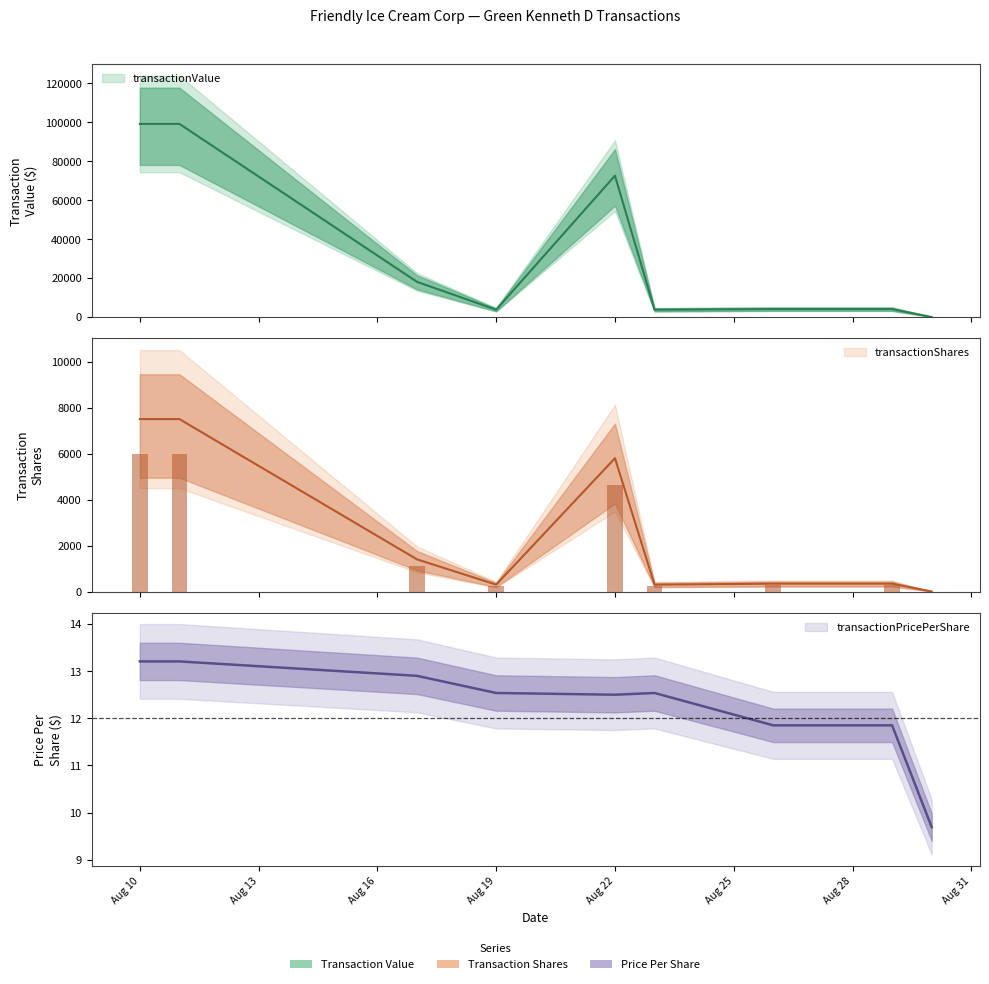

True or false: transactionPricePerShare has a value of 20.3 at 2005-08-26.

False